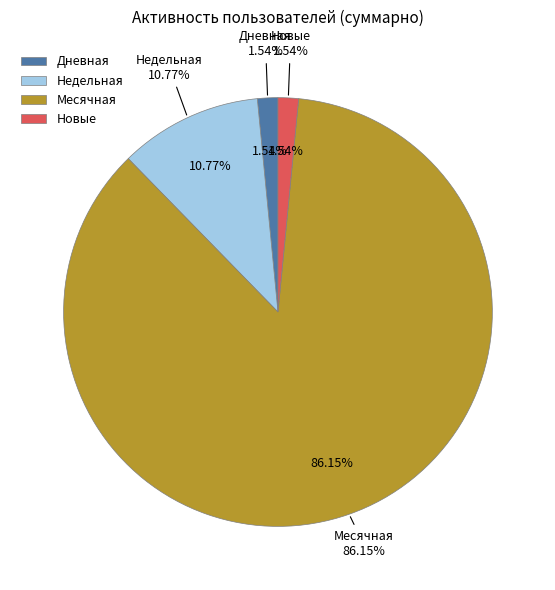

The Дневная slice represents 15% of the pie. True or false?

False